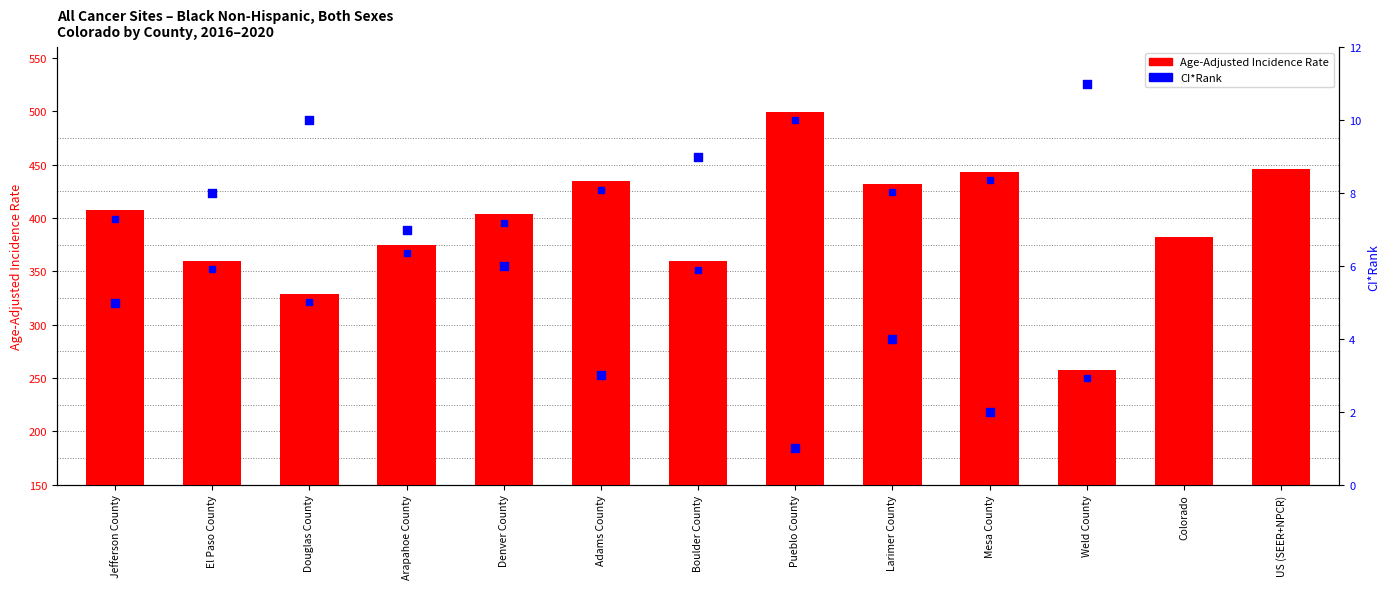

Which has a higher value, Weld County or Mesa County?

Mesa County